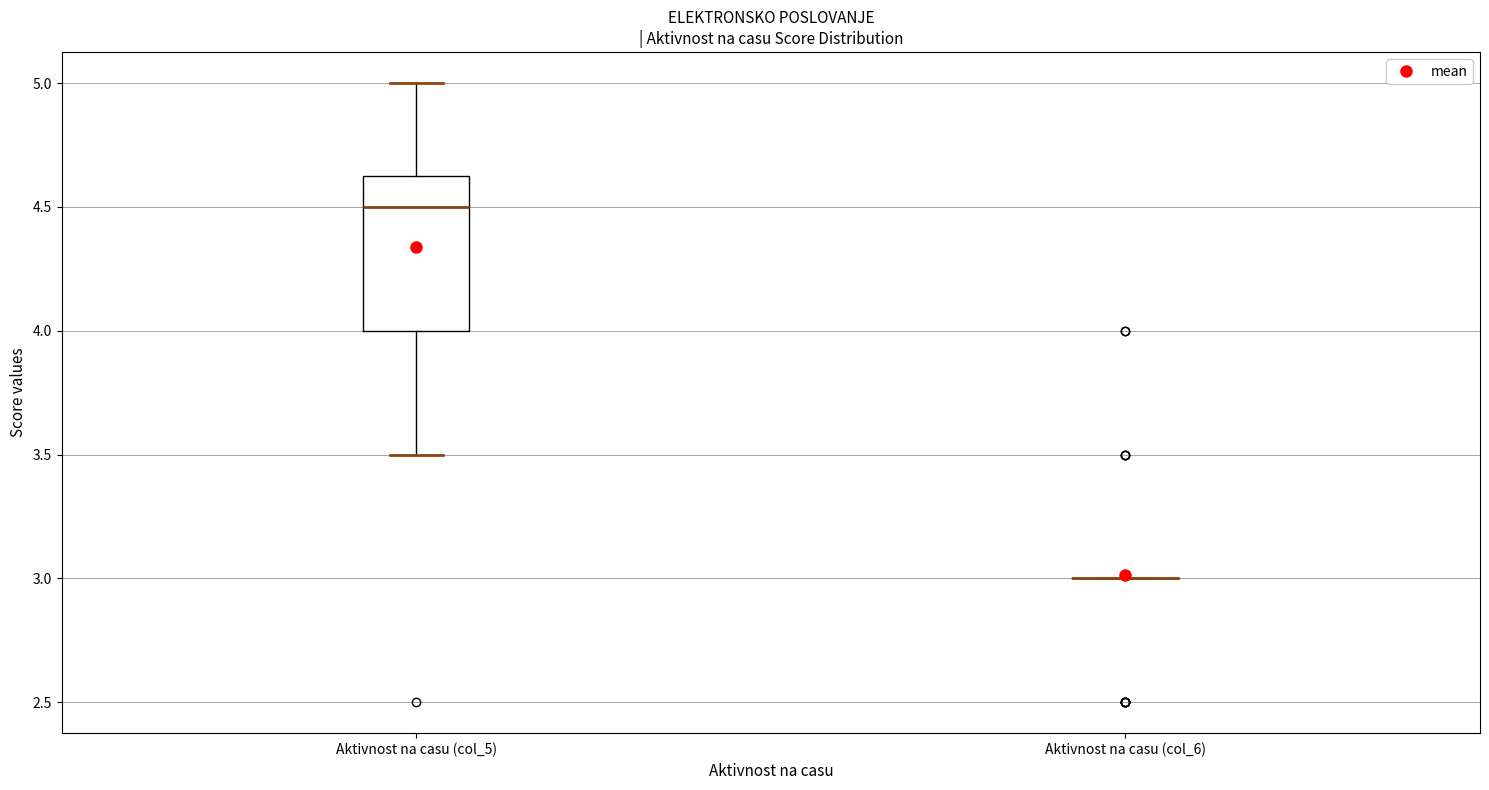

Reading left to right, transcribe this box plot: for each box, give where its median line is, the range the box spans, and where its two whiskers end, as read against the y-axis. The values are not printed on the chart, so give them approximately, as read against the axis.

Aktivnost na casu (col_5): median 4.50, box 4.00 to 4.65, whiskers 3.50 to 5.00
Aktivnost na casu (col_6): box collapsed to a line at 3.00, whiskers 3.00 to 3.00